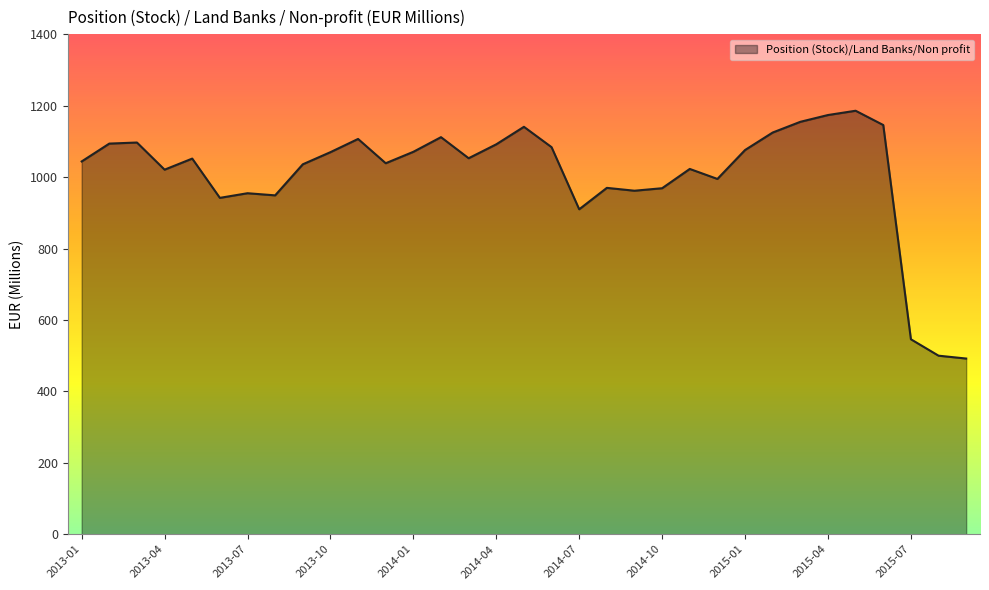

What is the greatest value displayed?

1186